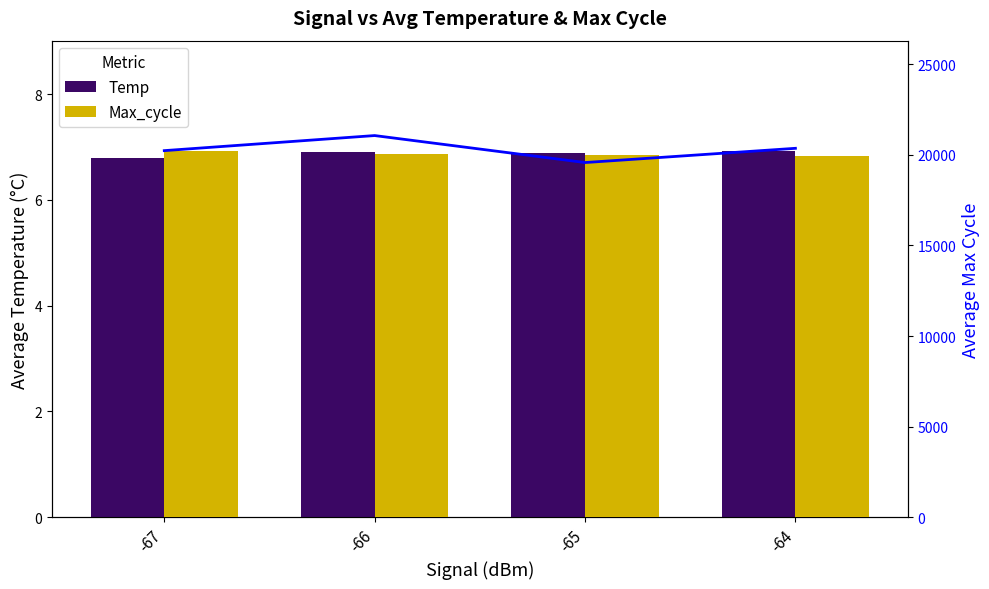

Is it true that Temp equals 4.1 at -65?

False